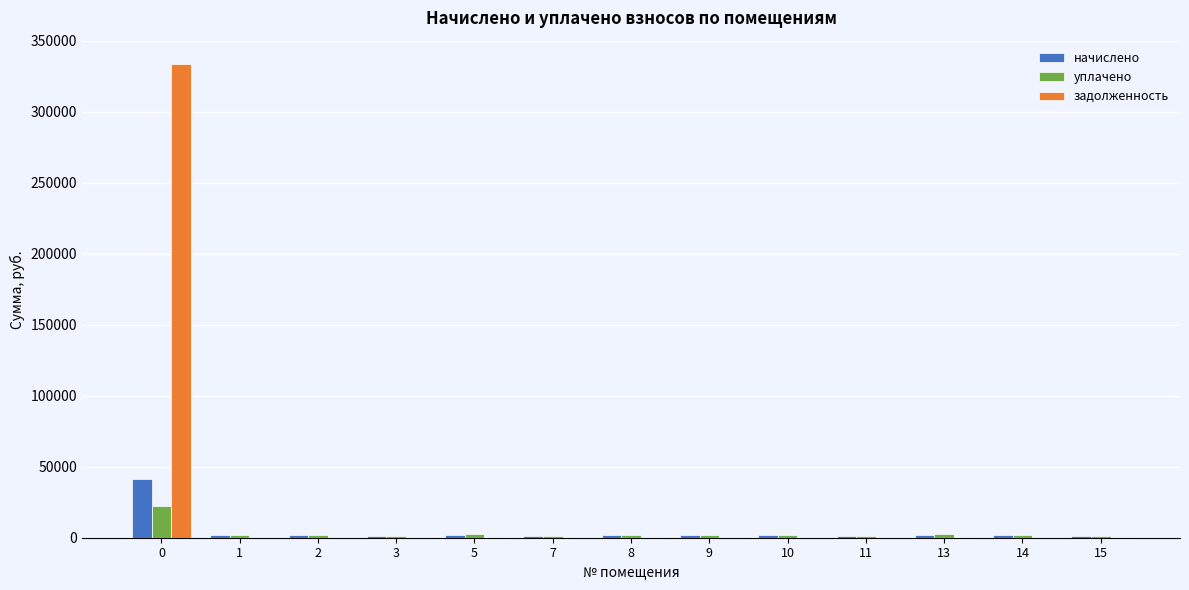

Count the number of categories in the chart.

13